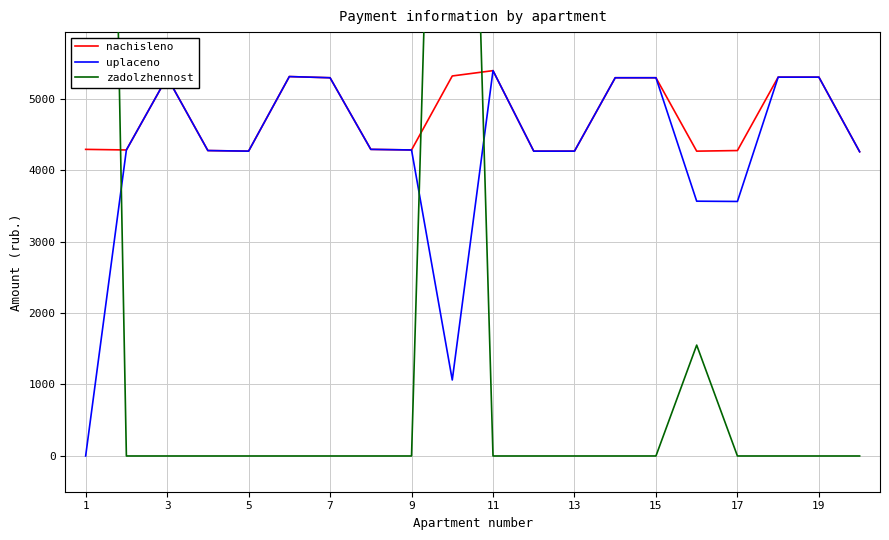

In zadolzhennost, how many points are higher than both neighbors (excluding endpoints)?

2